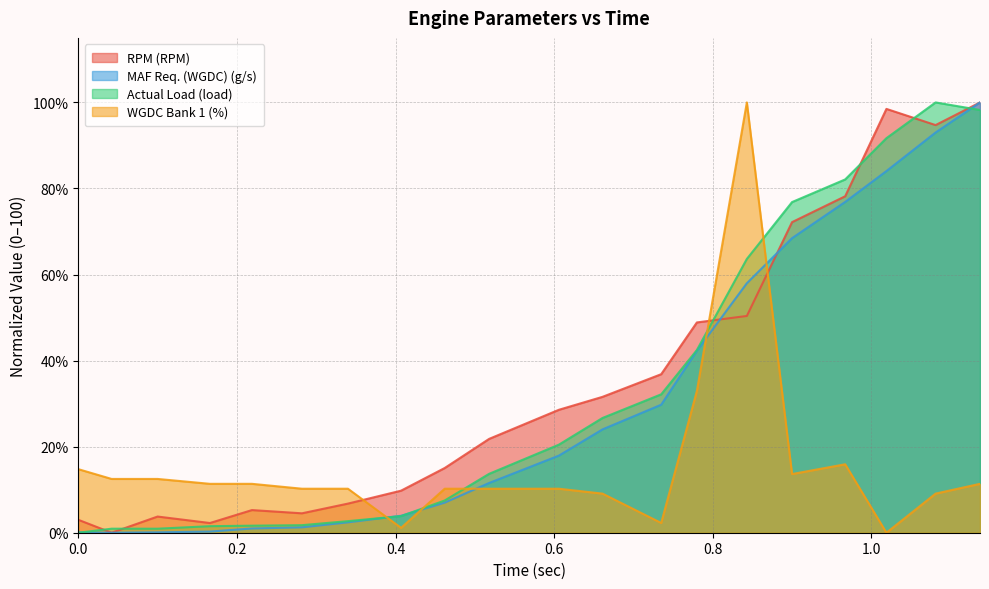

At which category does the chart reach its minimum across all series?

0.042